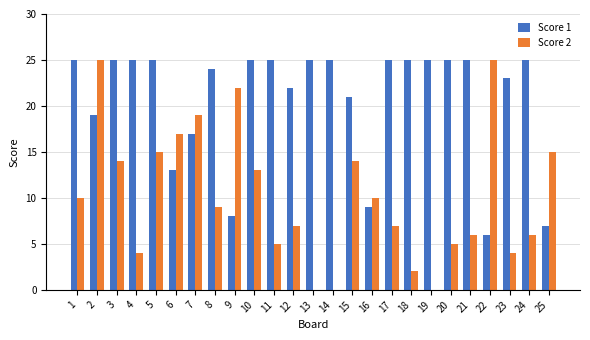

The Score 1 series shows 39 at 10. True or false?

False